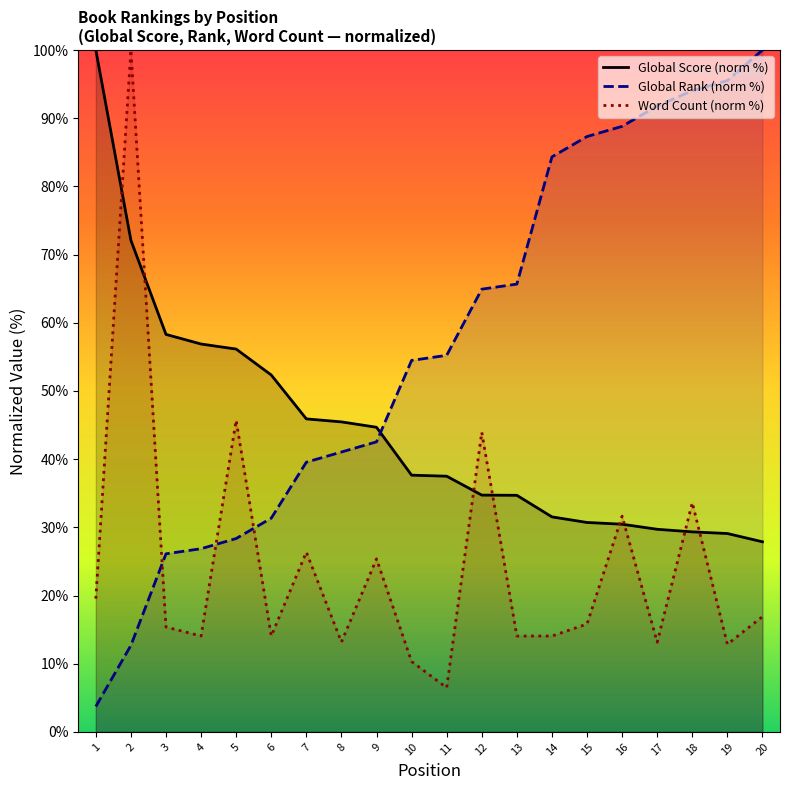

Reading right to left, what are all the values shown in this chart?

Global Score: 27.9	29.1	29.3	29.7	30.5	30.7	31.5	34.7	34.7	37.5	37.6	44.7	45.5	45.9	52.3	56.1	56.9	58.3	72.1	100.0
Global Rank: 100.0	95.5	94.0	91.8	88.8	87.3	84.3	65.7	64.9	55.2	54.5	42.5	41.0	39.6	31.3	28.4	26.9	26.1	12.7	3.7
Word Count: 16.9	12.9	33.6	13.2	31.6	15.8	14.1	14.1	43.9	6.5	10.3	25.4	13.2	26.4	14.1	45.7	14.1	15.4	100.0	19.5